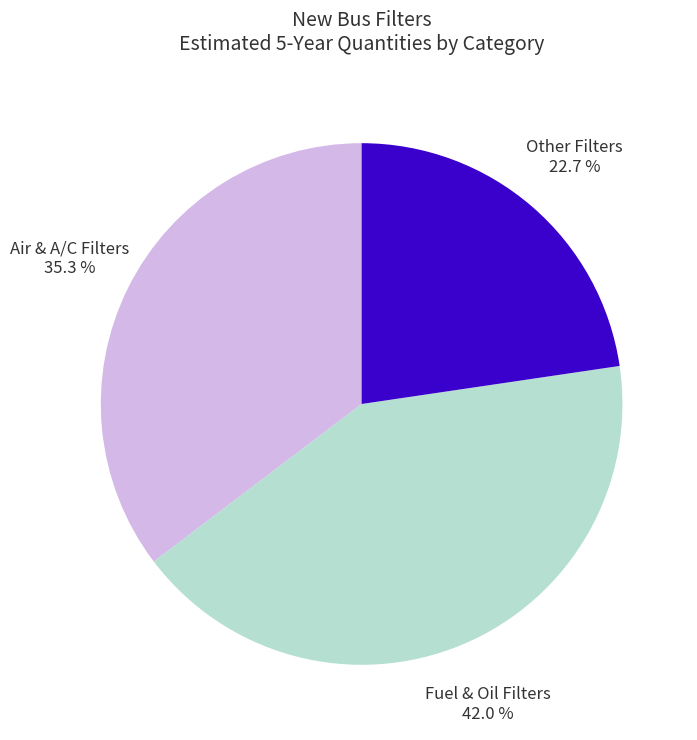

Is the sum of Other Filters and Air & A/C Filters greater than half?

Yes